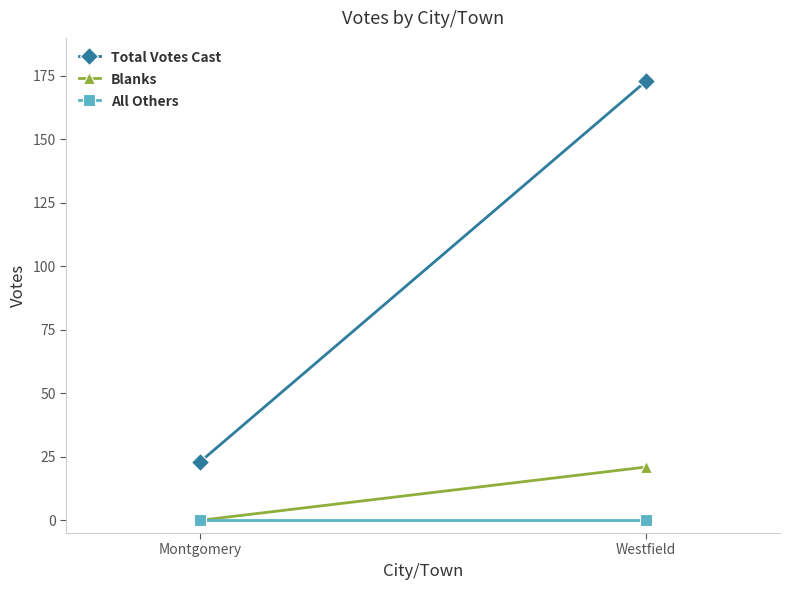

What is the greatest value displayed?

173